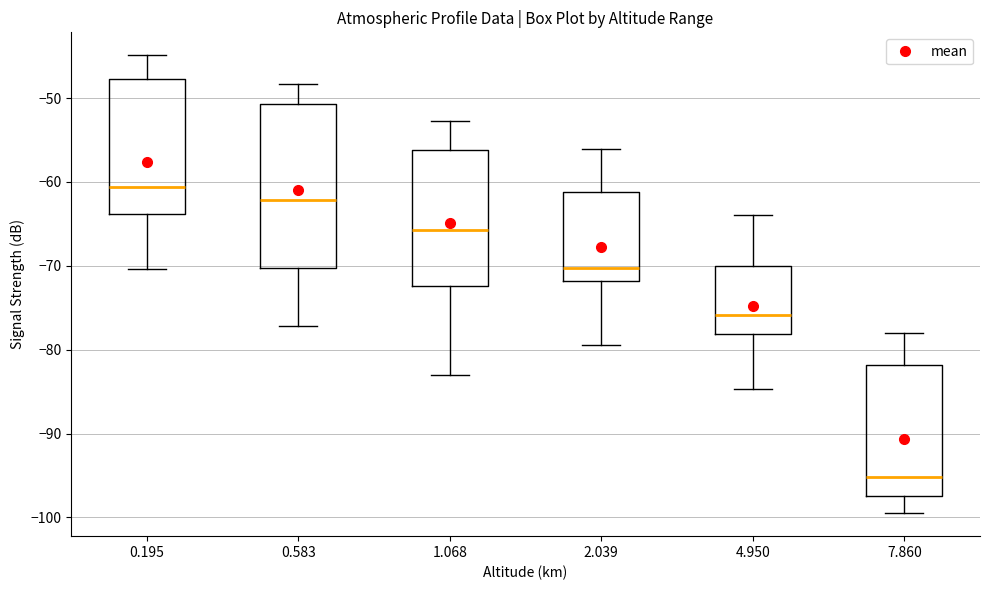

Reading left to right, transcribe this box plot: for each box, give where its median line is, the range the box spans, and where its two whiskers end, as read against the y-axis. The values are not printed on the chart, so give them approximately, as read against the axis.

0.195: median -61, box -64 to -48, whiskers -70 to -45
0.583: median -62, box -70 to -51, whiskers -77 to -48
1.068: median -66, box -72 to -56, whiskers -83 to -53
2.039: median -70, box -72 to -61, whiskers -79 to -56
4.950: median -76, box -78 to -70, whiskers -85 to -64
7.860: median -95, box -97 to -82, whiskers -99 to -78